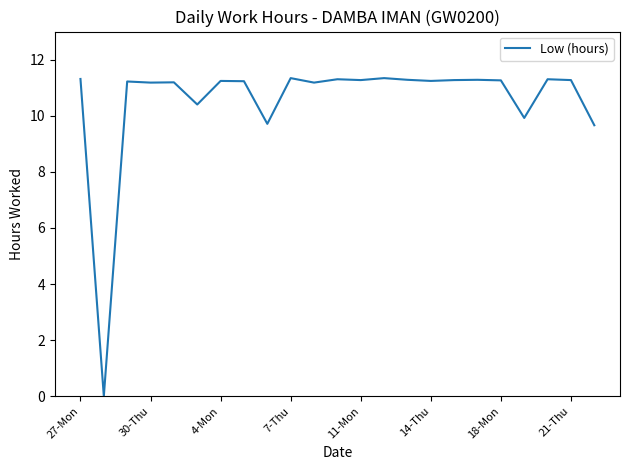

What is the maximum value shown in the chart?

11.3